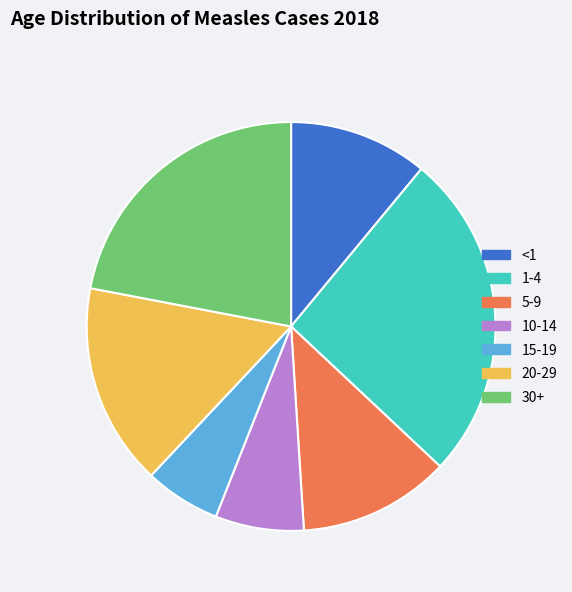

Which has a higher value, 20-29 or 5-9?

20-29